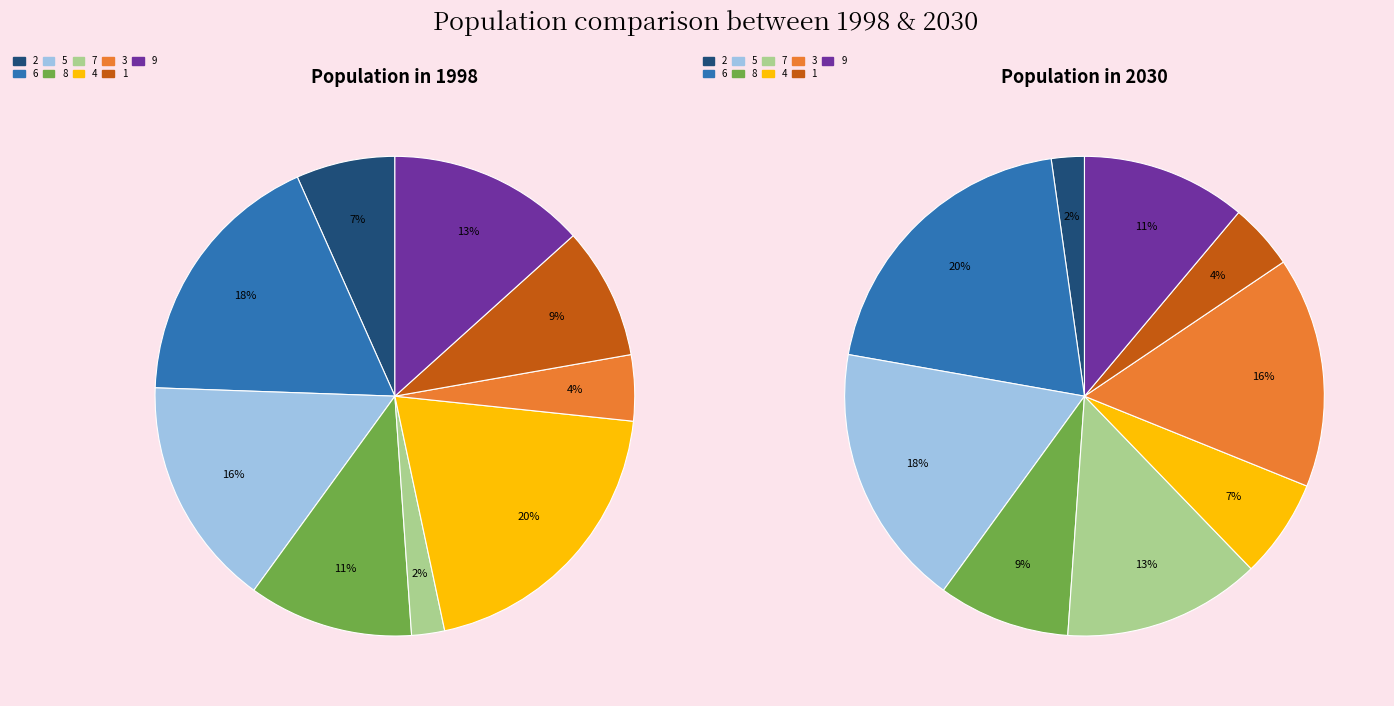

Rank the categories by Population in 2030 value from lowest to highest.

2, 1, 4, 8, 9, 7, 3, 5, 6